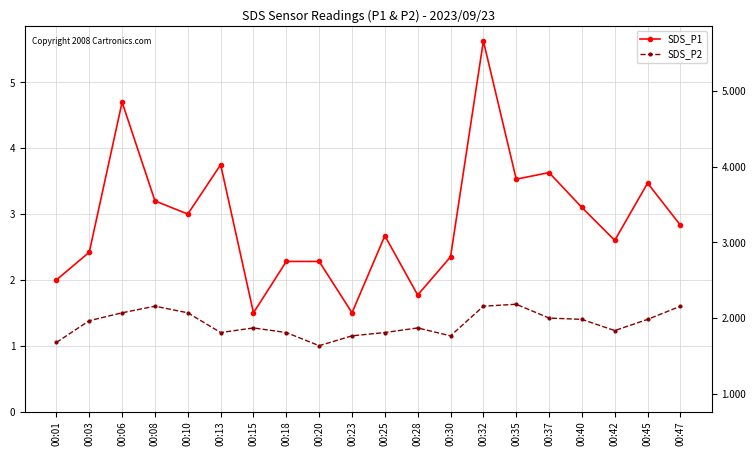

What is the greatest value displayed?

5.6